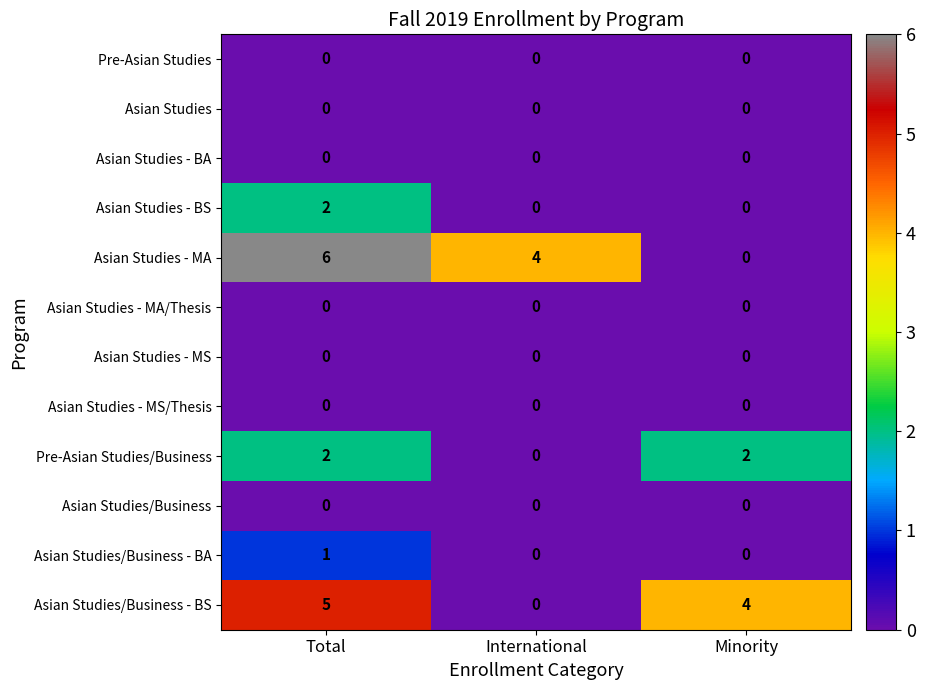

How many Asian Studies - MA values are between 0 and 6?

3